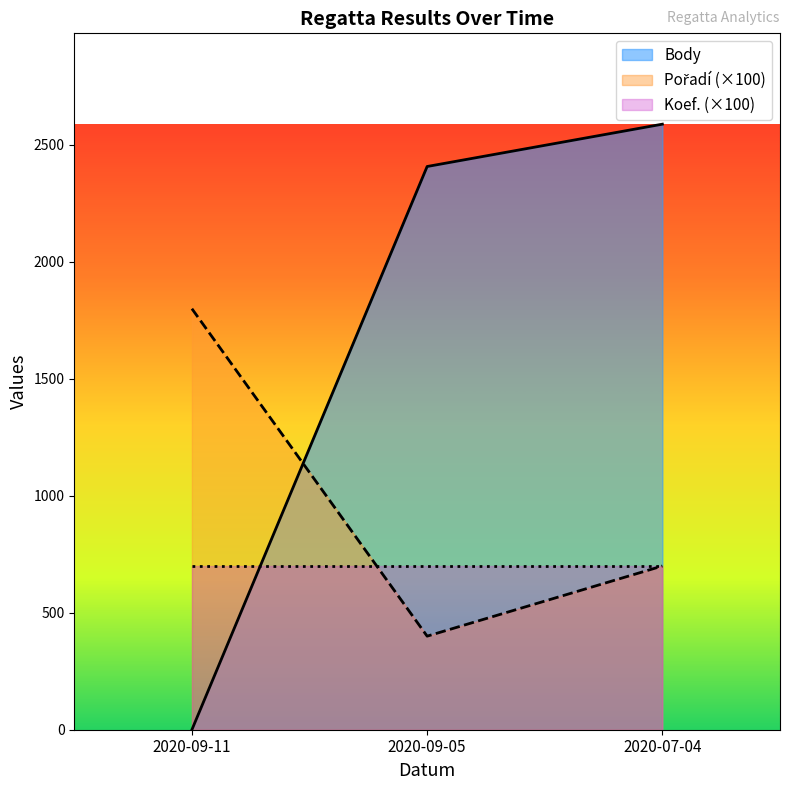

Which category has the lowest value across all series?

2020-09-11